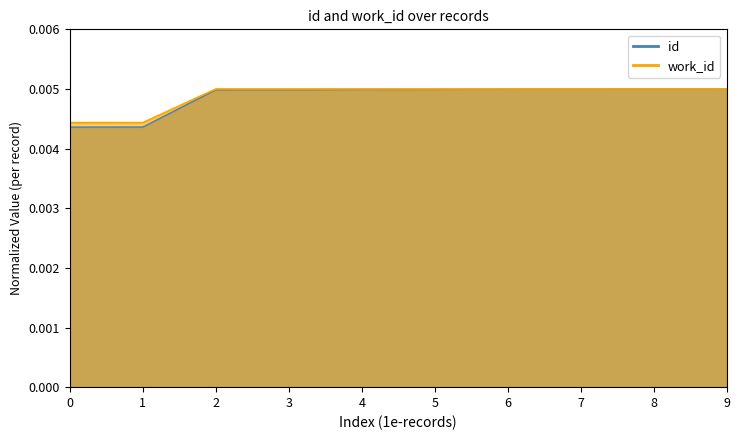

How many work_id values are between 0 and 1?

10